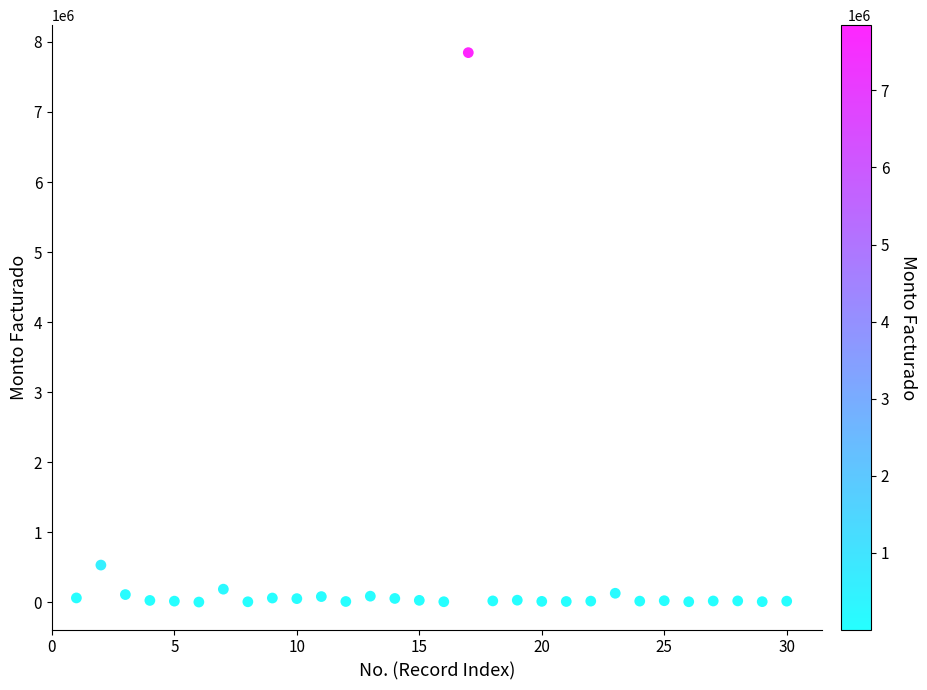

What Y value in the scatter plot is closest to 3924613?

529633.1